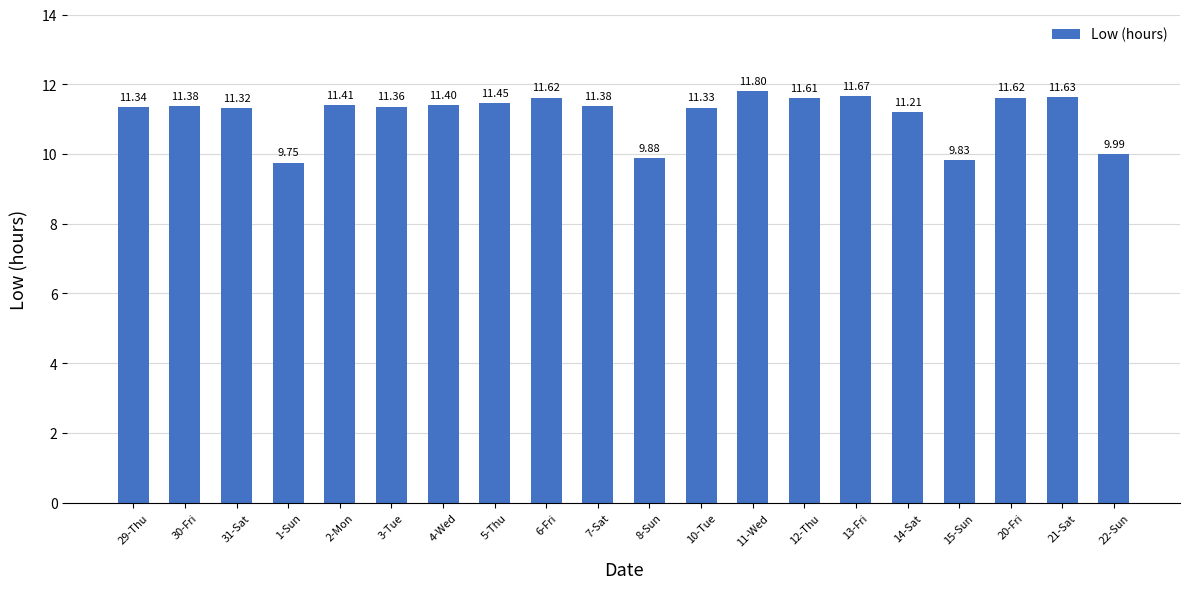

The chart shows a value of 19.1 at 6-Fri. True or false?

False